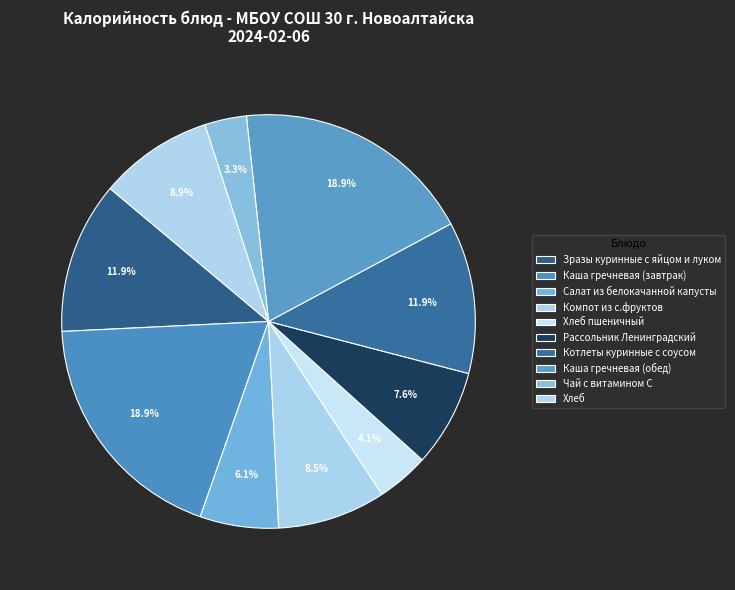

Which slice is the smallest?

Чай с витамином С